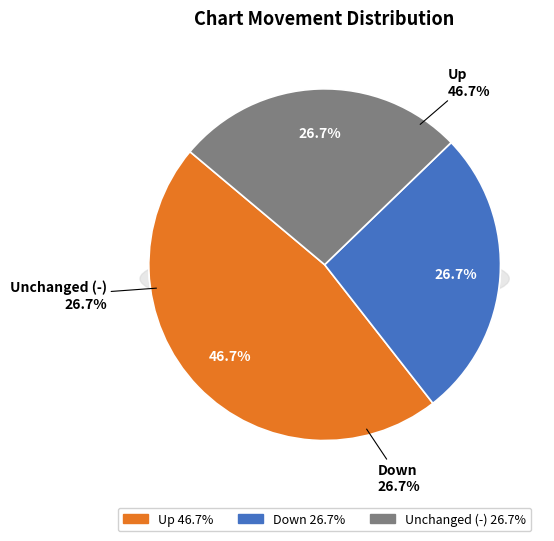

What is the largest slice in the pie chart?

up